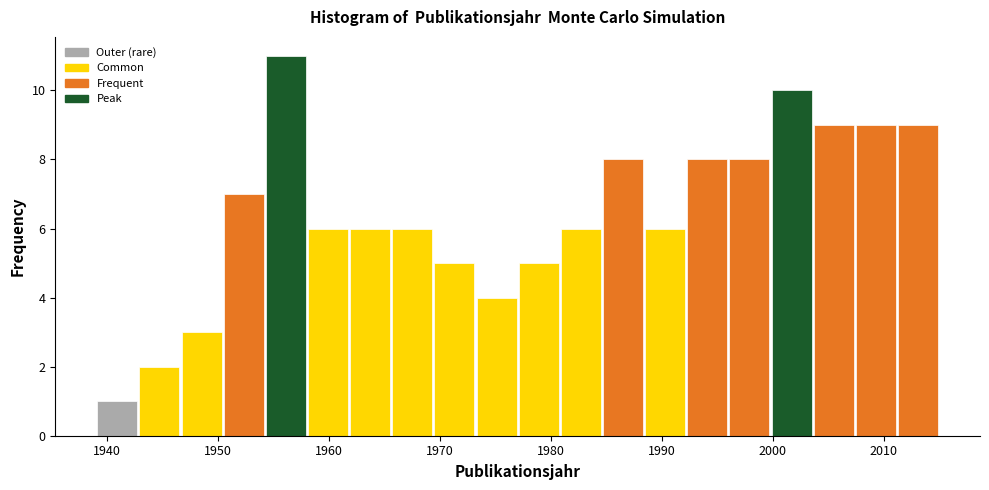

Read against the x-axis, roughly where is the centre of the tallest bar?

1956